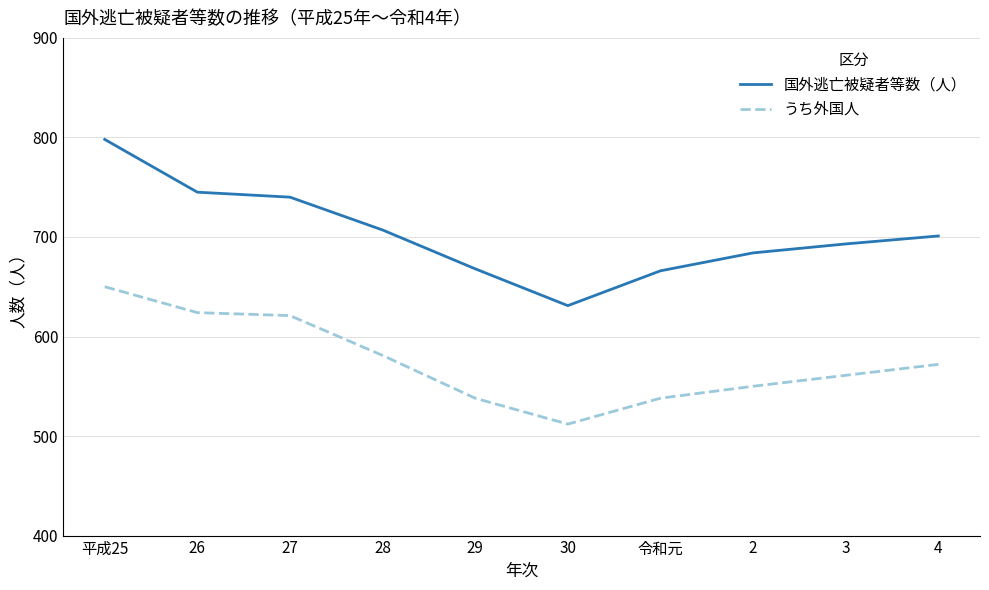

Where is 国外逃亡被疑者等数（人） nearest to the value 714?

28